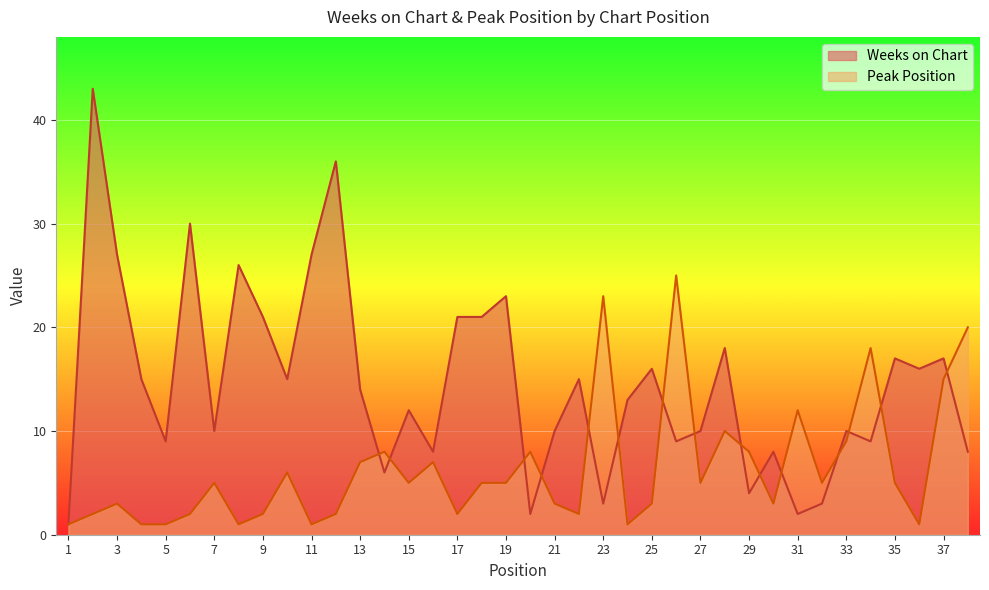

What is the lowest value of the Weeks on Chart series?

1